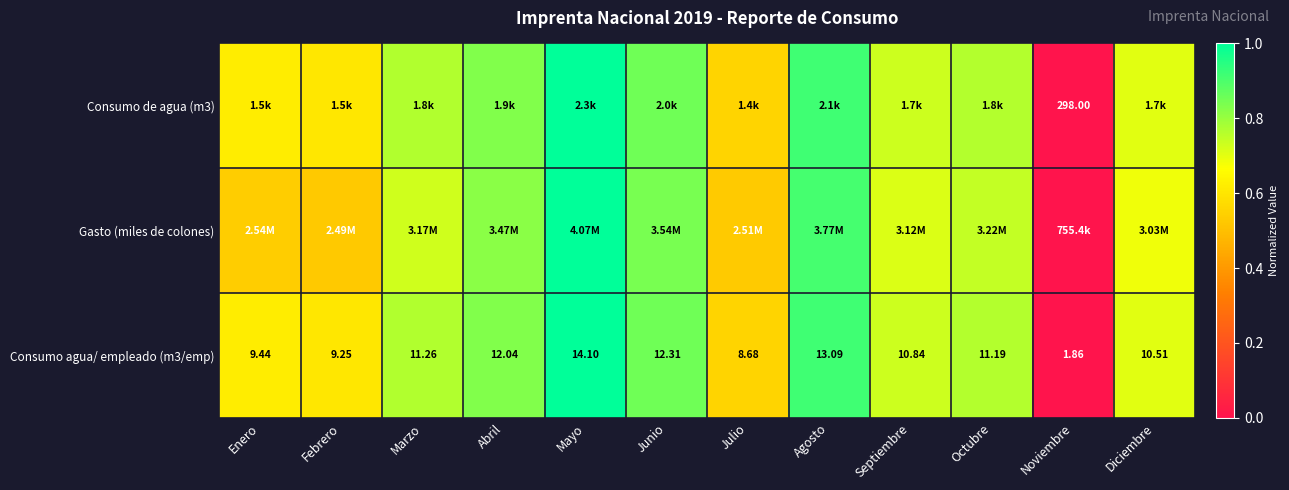

Where is Consumo agua/ empleado (m3/emp) nearest to the value 7?

Julio